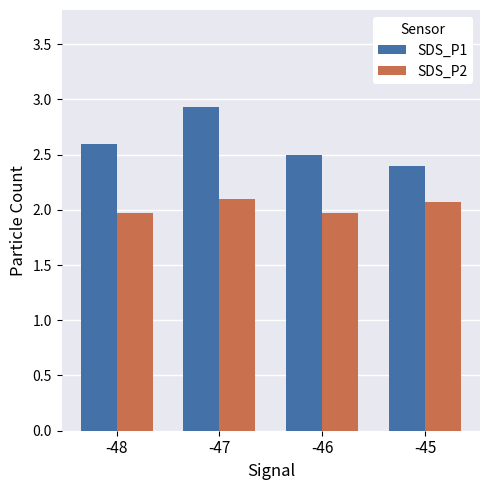

At which label does SDS_P2 first exceed 2?

-47